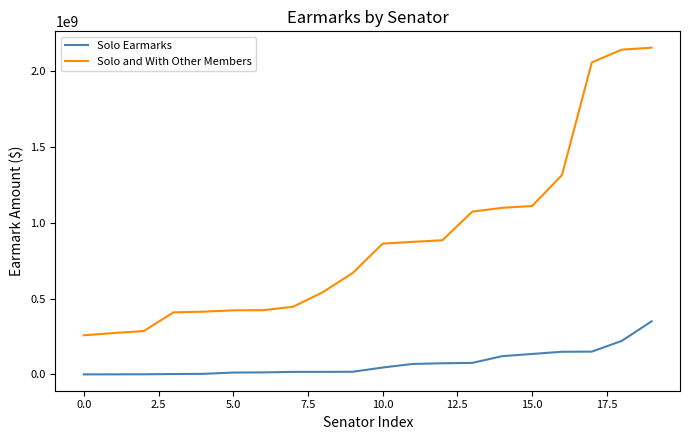

Rank the series by their average value, from highest to lowest.

Solo and With Other Members, Solo Earmarks